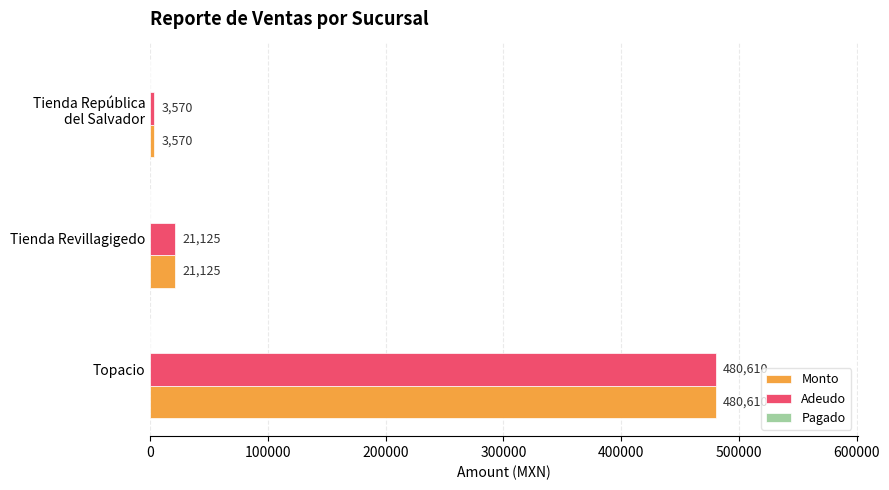

What is the sum of all Monto values?

505305